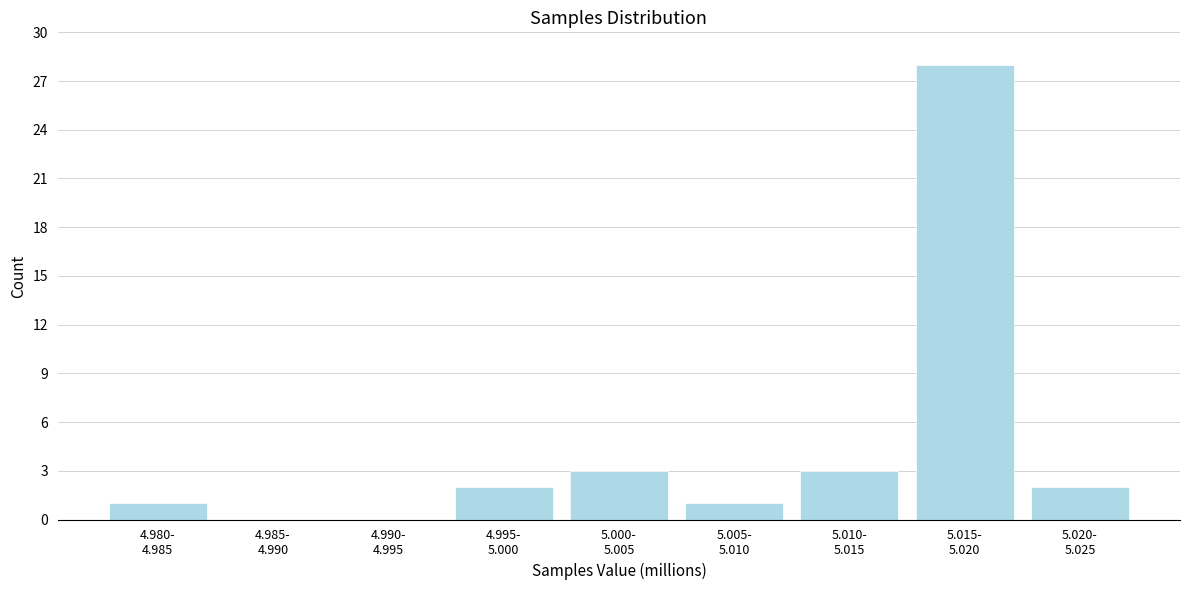

What is the greatest value displayed?

28